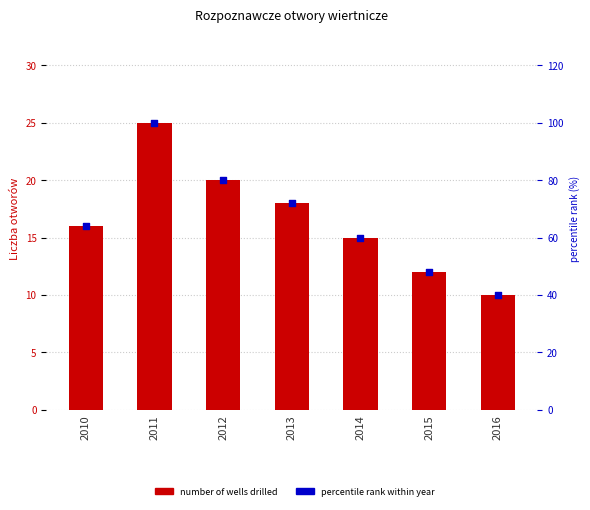

At how many categories does at least one series exceed 96?

1